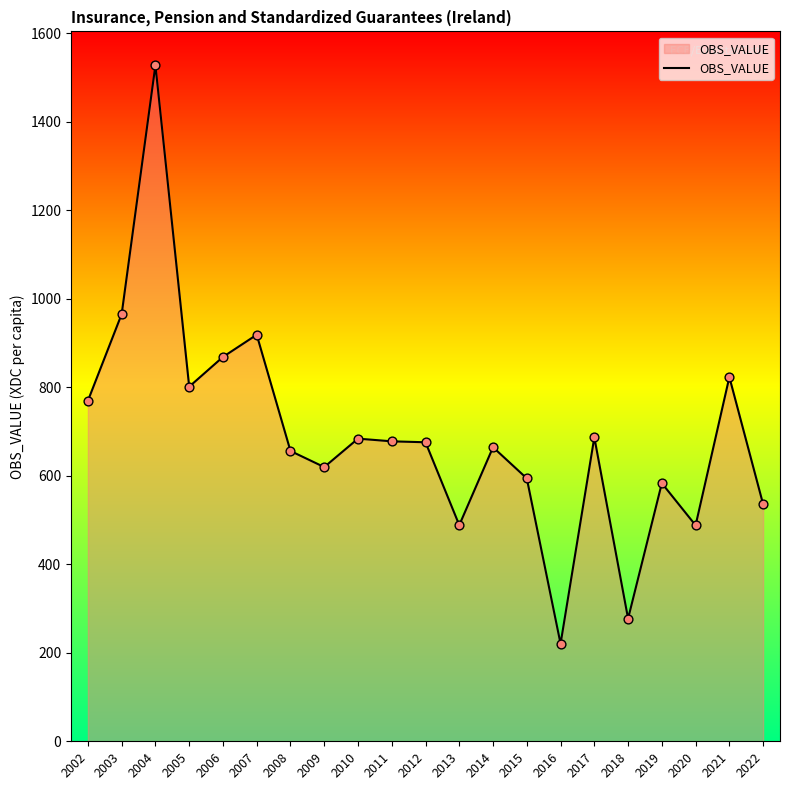

Which has a higher value, 2014 or 2006?

2006